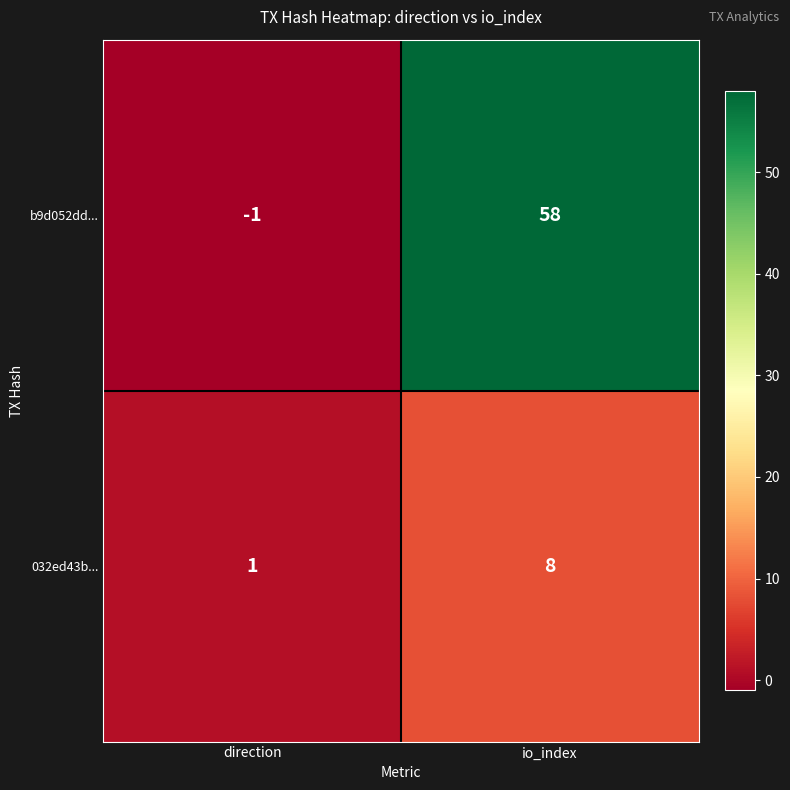

What is the smallest value displayed?

-1